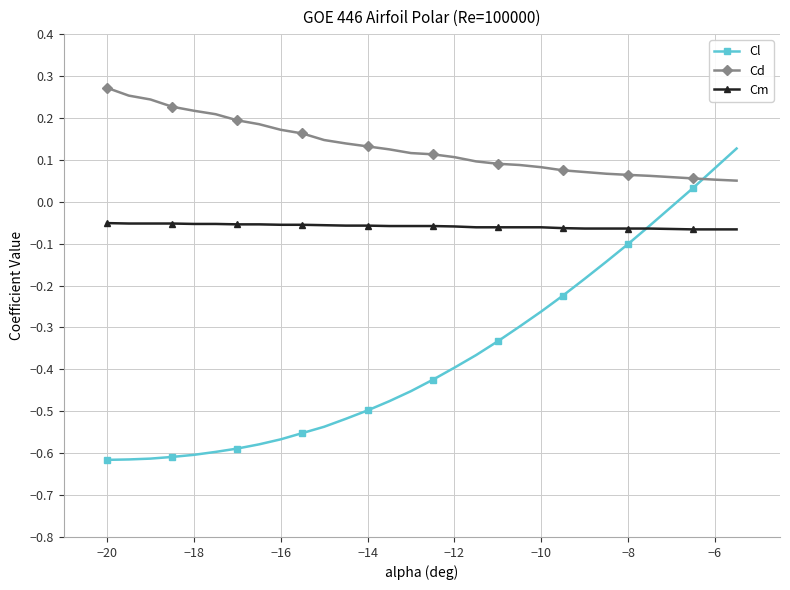

Rank the series by their maximum value, from highest to lowest.

Cd, Cl, Cm